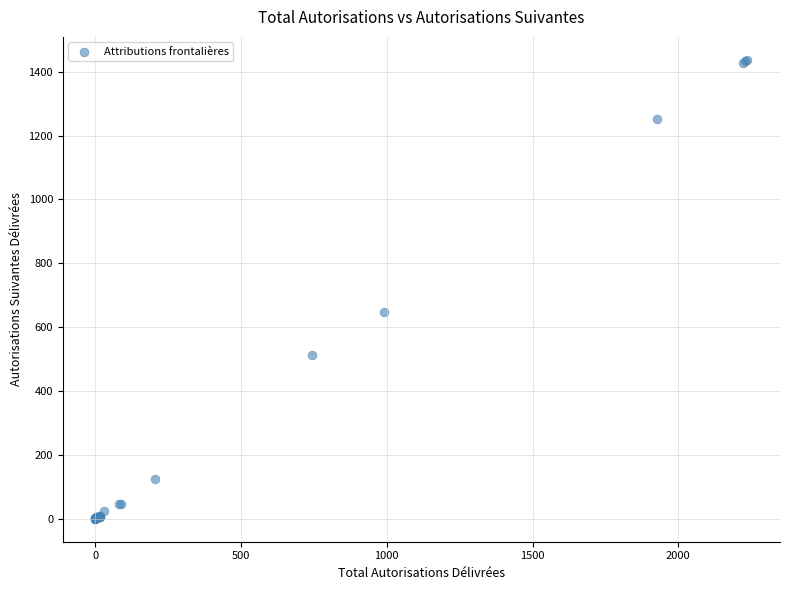

What Y value in the scatter plot is closest to 718?

647